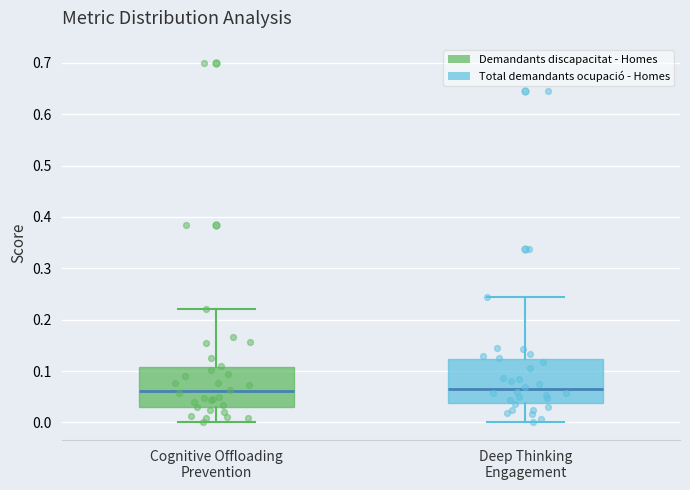

Where does the upper whisker of the box for Deep Thinking Engagement end on the y-axis? The values are not printed on the chart, so give them approximately, as read against the axis.

0.24